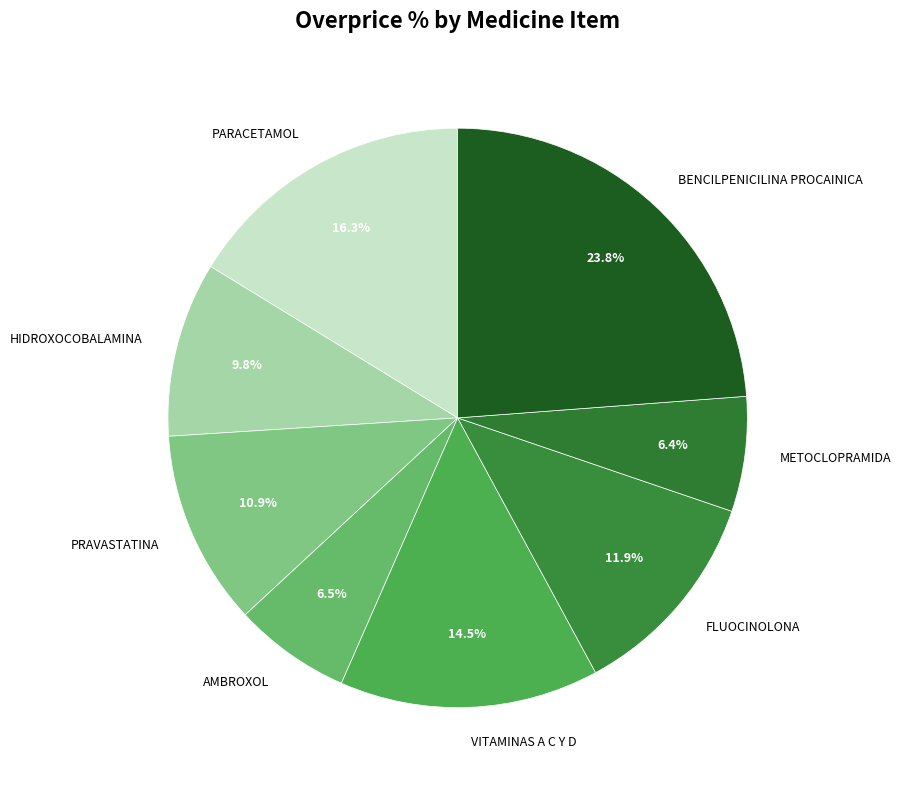

What is the total percentage of METOCLOPRAMIDA and BENCILPENICILINA PROCAINICA?

30.2%